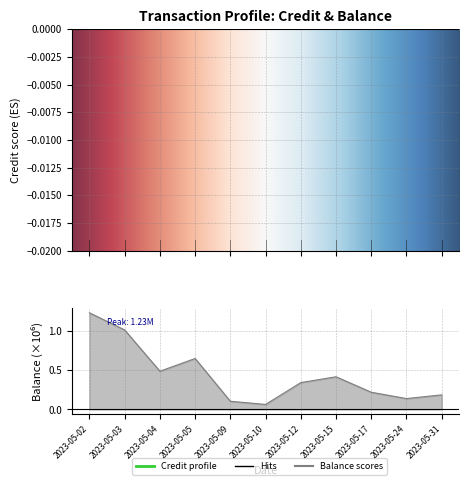

Which series has the largest range (max minus min)?

Balance